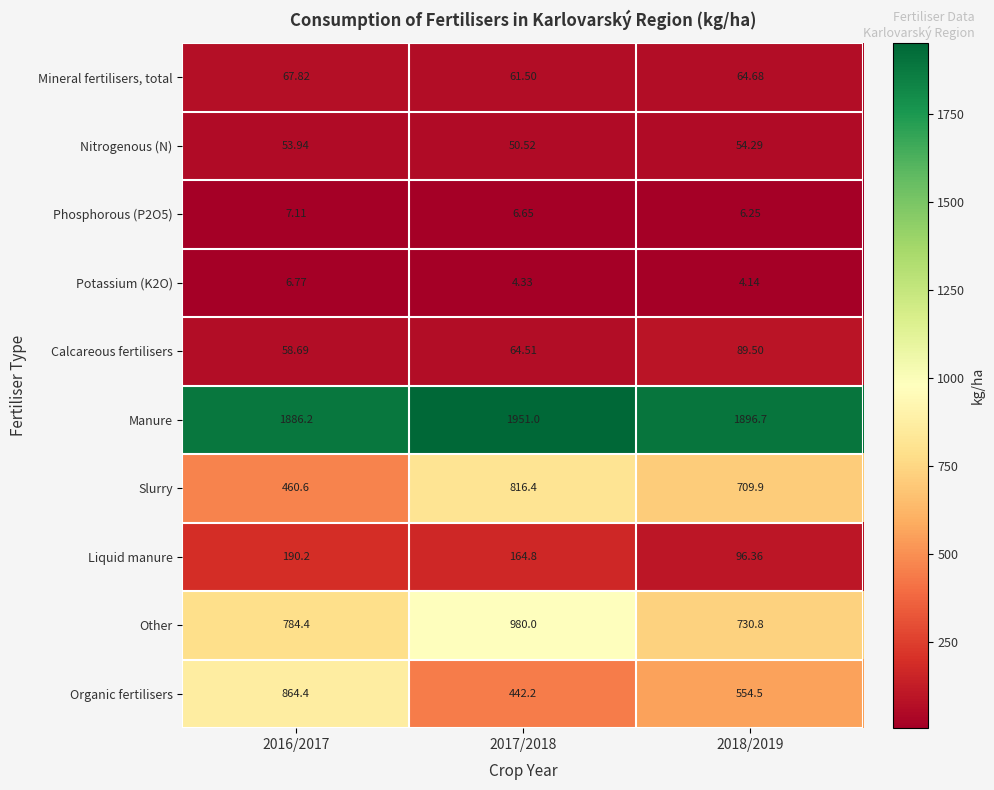

At which category is the sum across all series the highest?

2017/2018